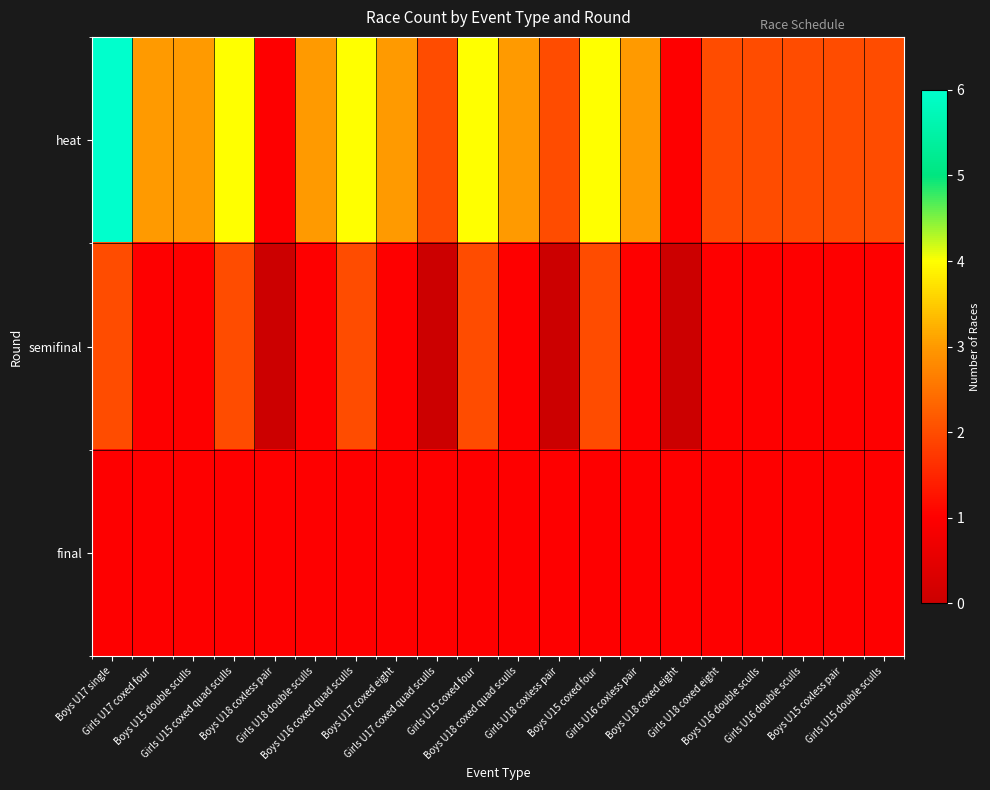

Which series has the largest total across all categories?

heat